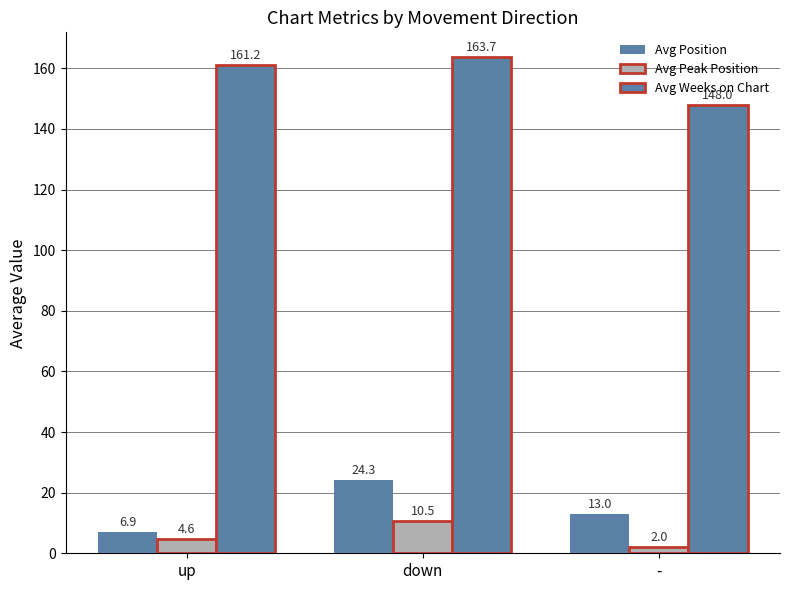

Which series has the largest total across all categories?

Avg Weeks on Chart